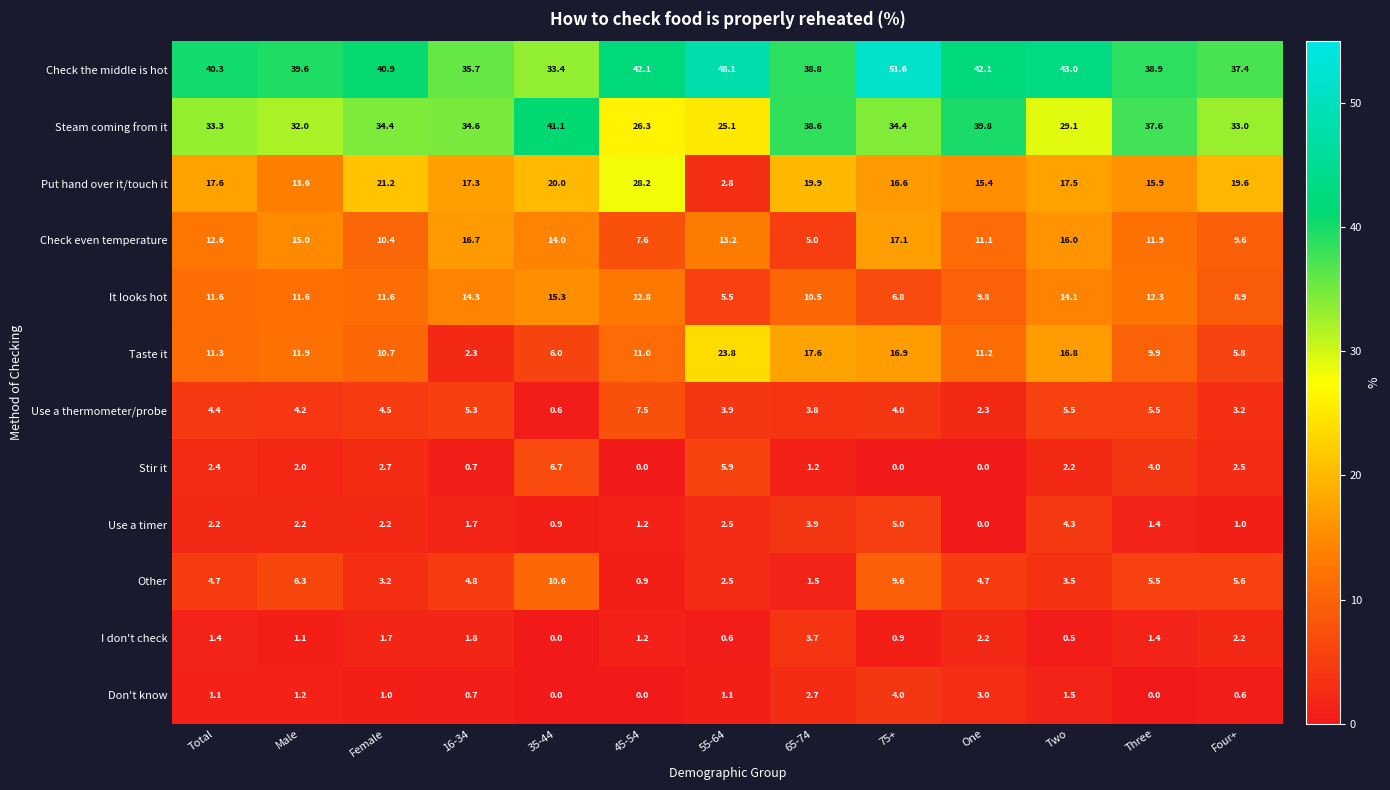

Where is I don't check nearest to the value 1?

75+